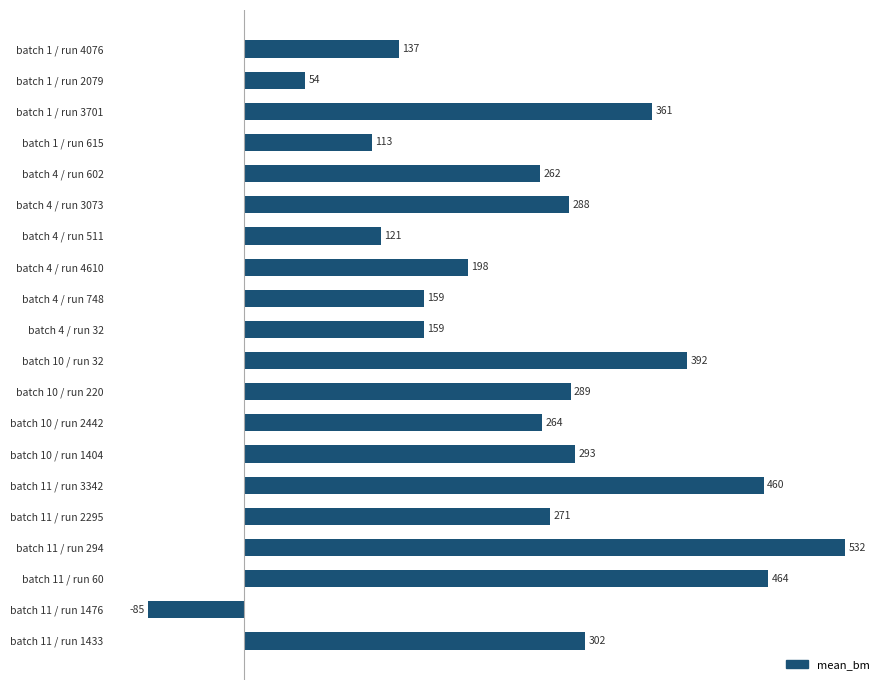

How many positive values are there?

19